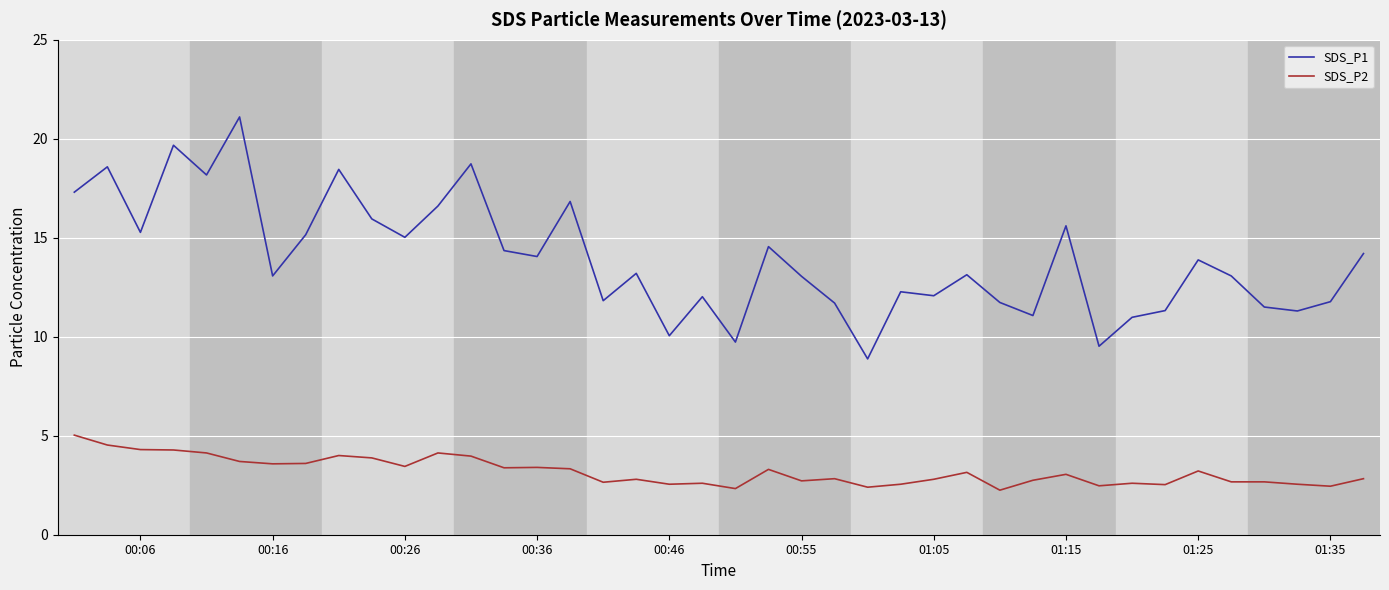

Which series has the widest spread of values?

SDS_P1